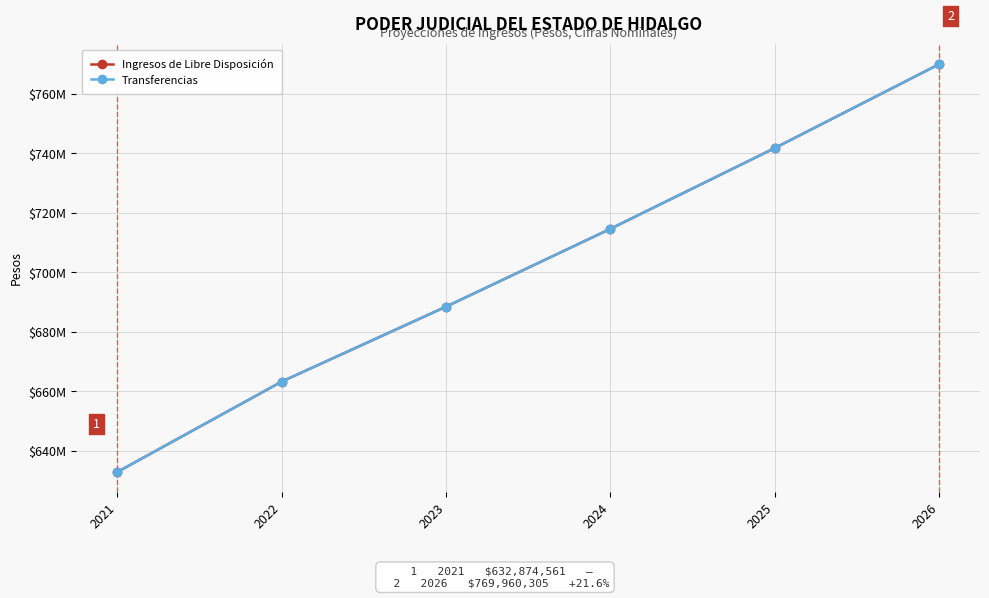

At which category is the sum across all series the highest?

2026